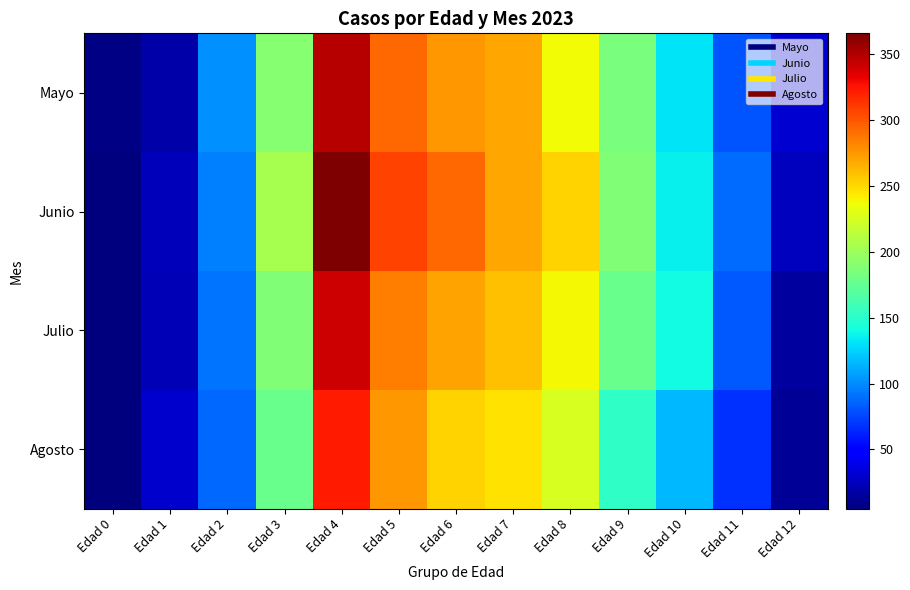

Rank the series by their maximum value, from highest to lowest.

Junio, Mayo, Julio, Agosto